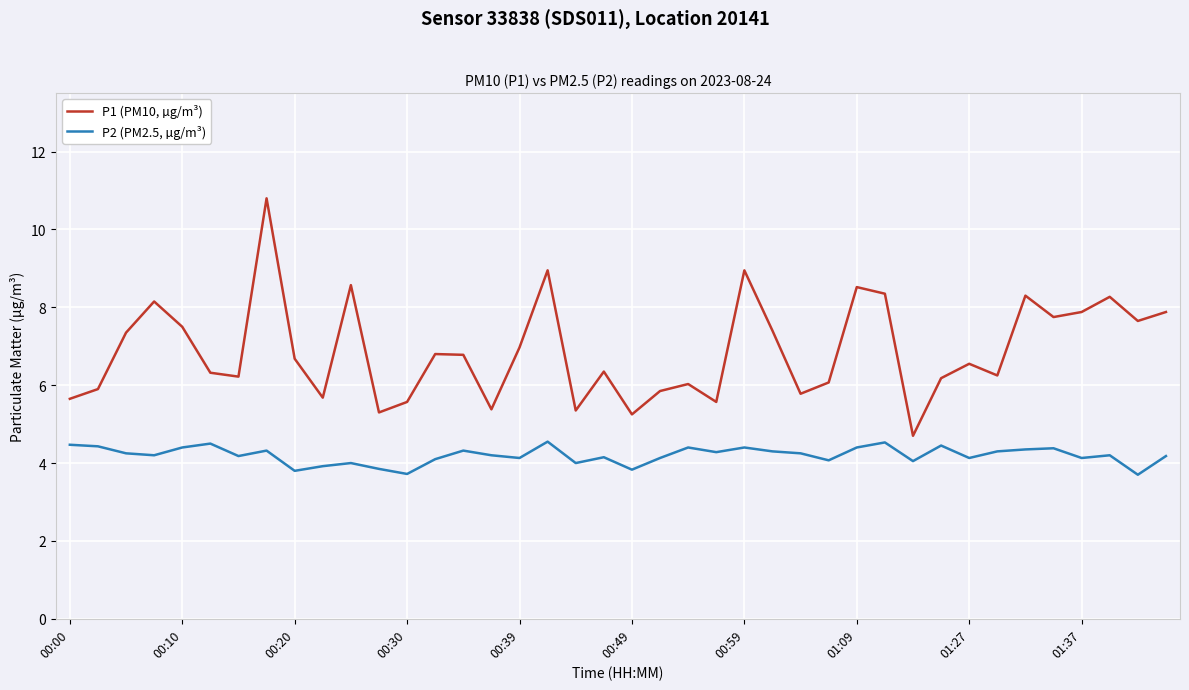

Which series has the largest total across all categories?

P1 (PM10, µg/m³)